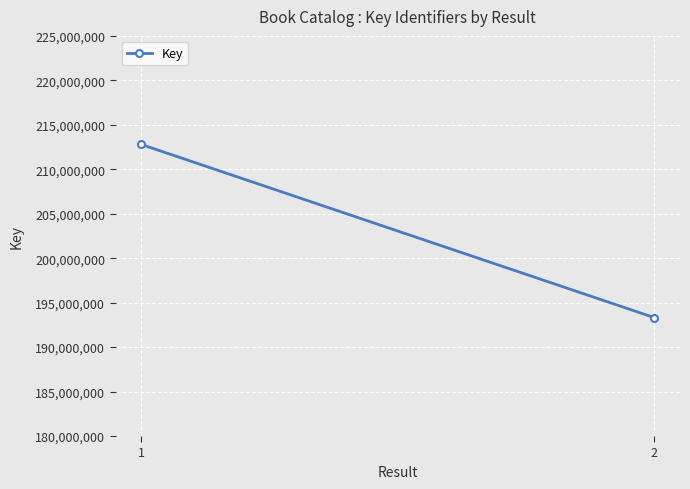

Count the values in the range 193315775 to 212793390.

2